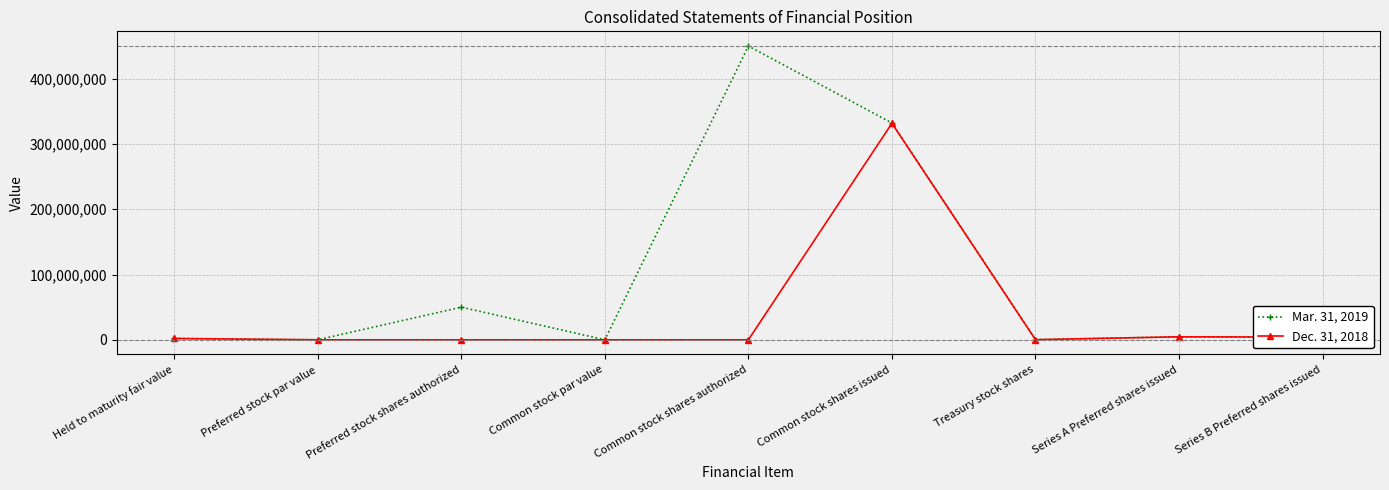

What is the total value across all series at Common stock shares authorized?

450000000